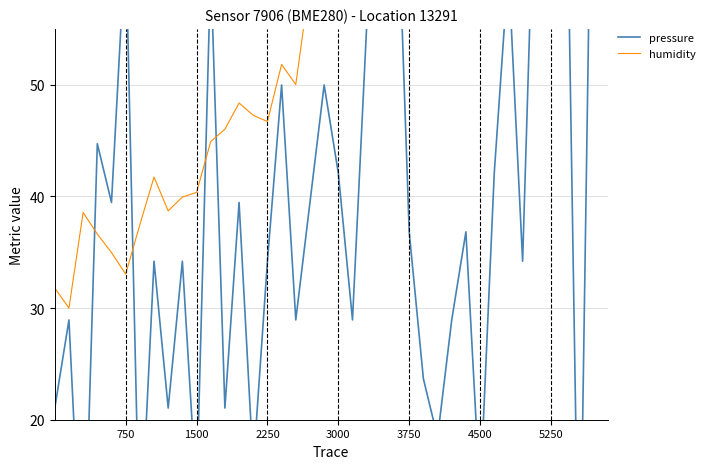

True or false: pressure has more than 0 interior local peaks.

True